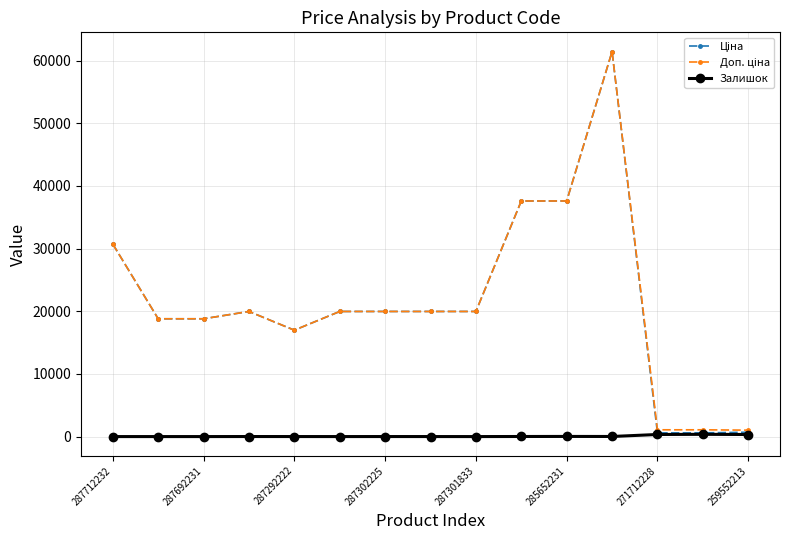

At how many categories does at least one series exceed 35751?

3